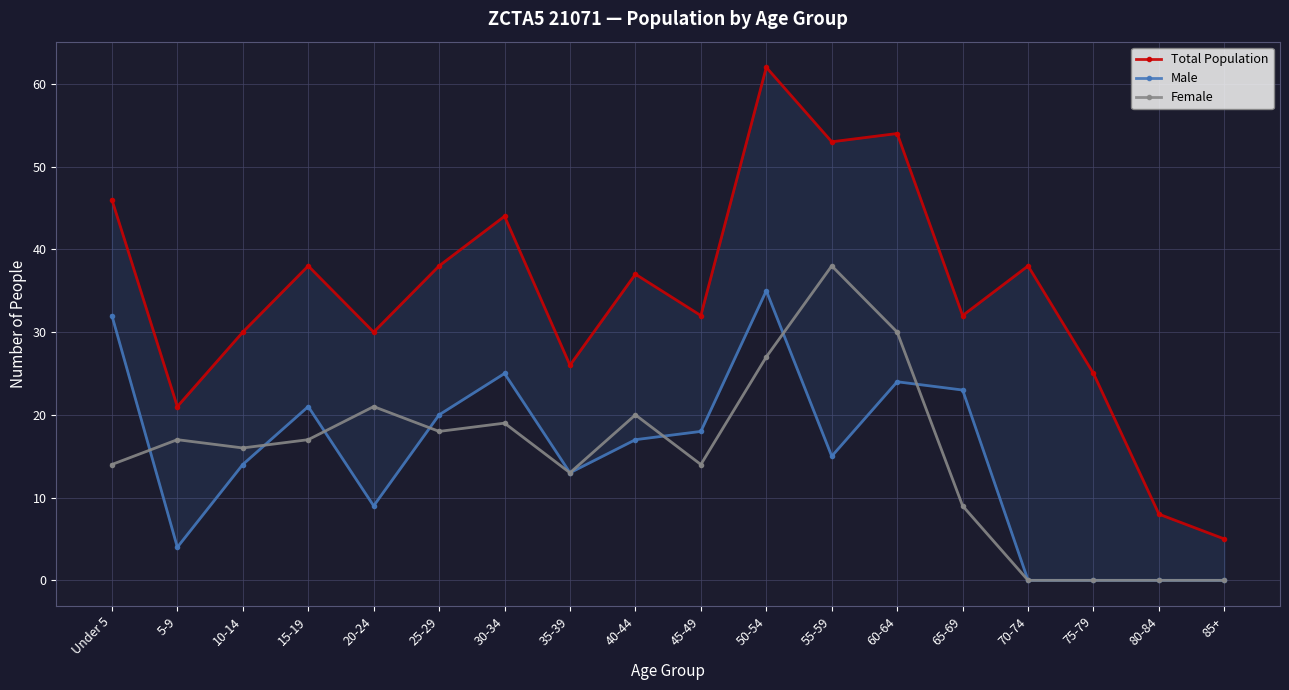

What is the value of the Total Population point at the 16th from the left?

25